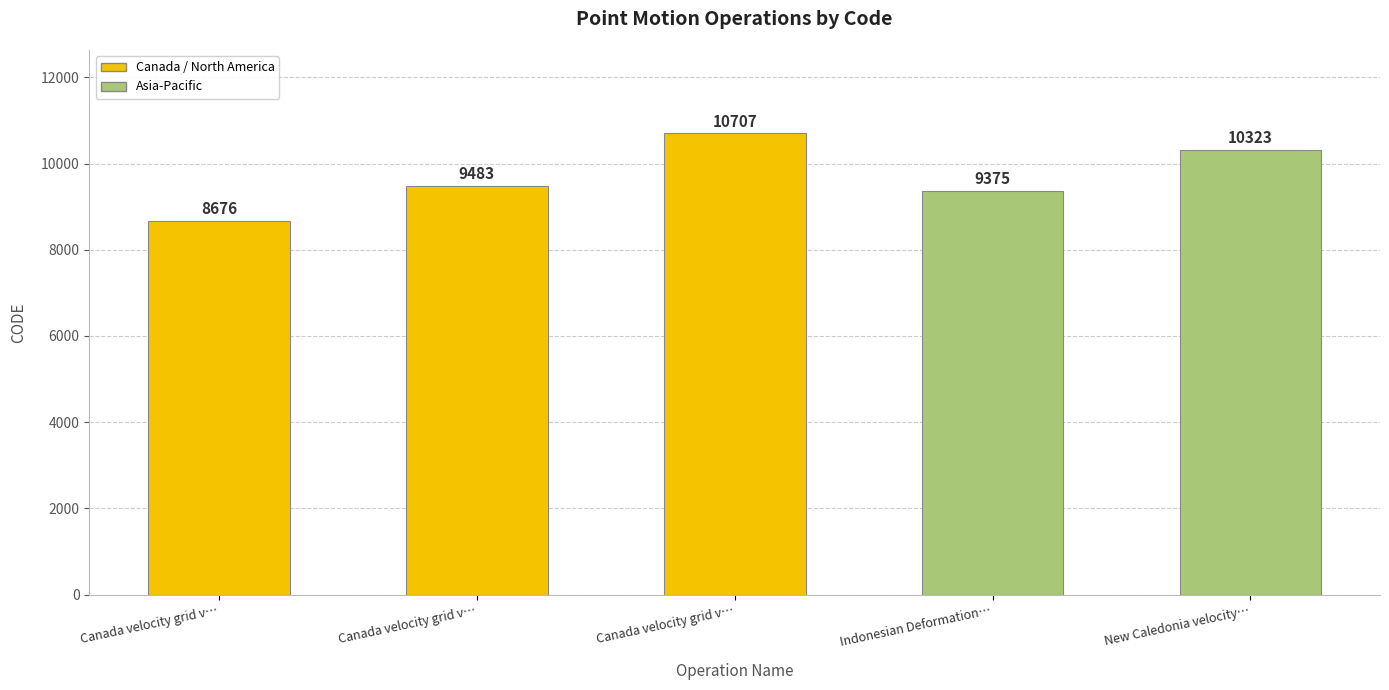

The value at Canada velocity grid v… is 4519. True or false?

False